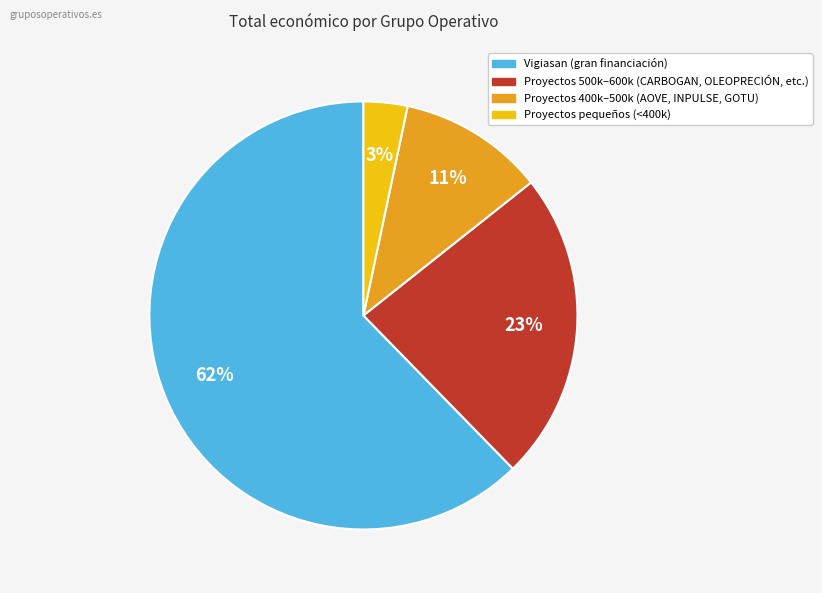

To the nearest percent, what is the average slice percentage?

25%